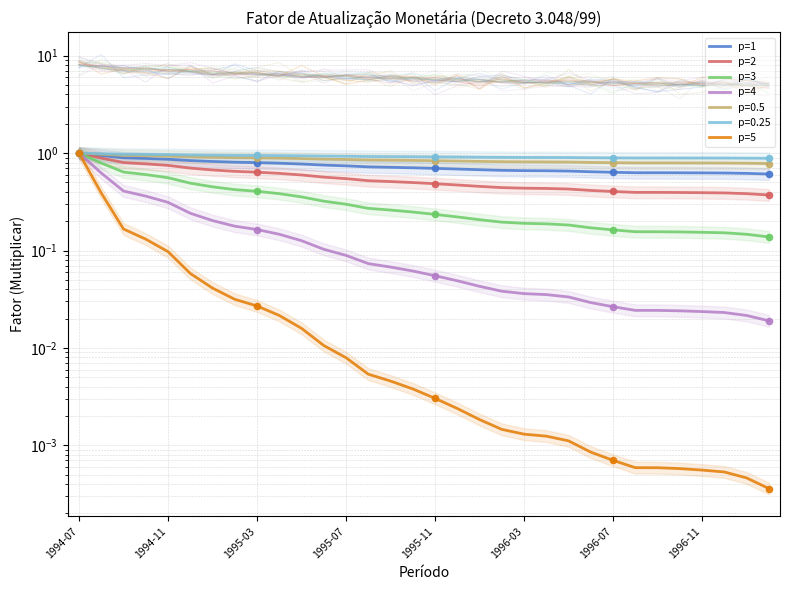

At which category is the sum across all series the highest?

1994-07